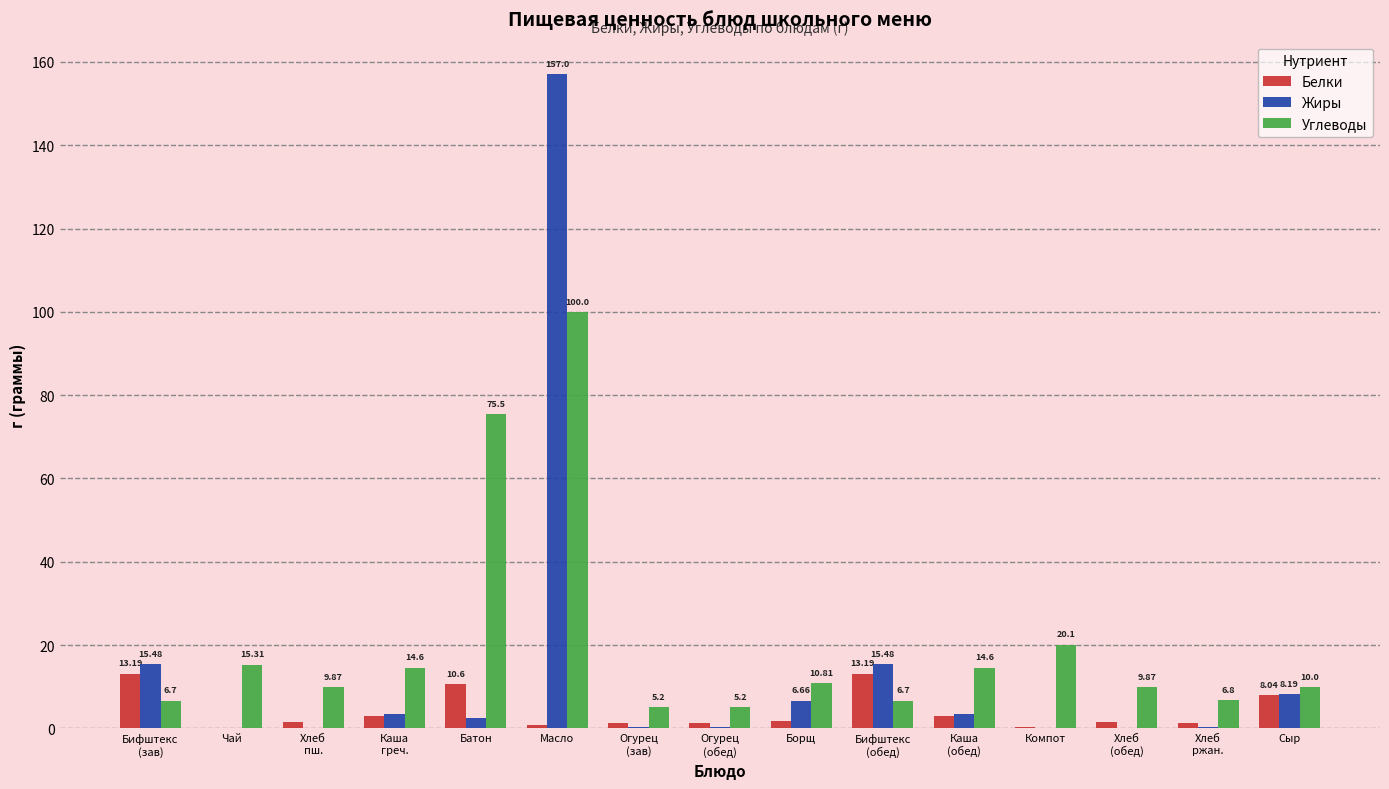

Which series has the largest total across all categories?

Углеводы